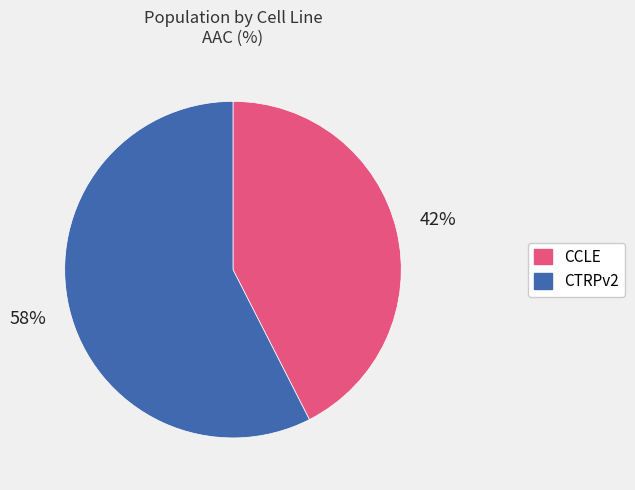

To the nearest percent, what portion does CTRPv2 represent?

58%